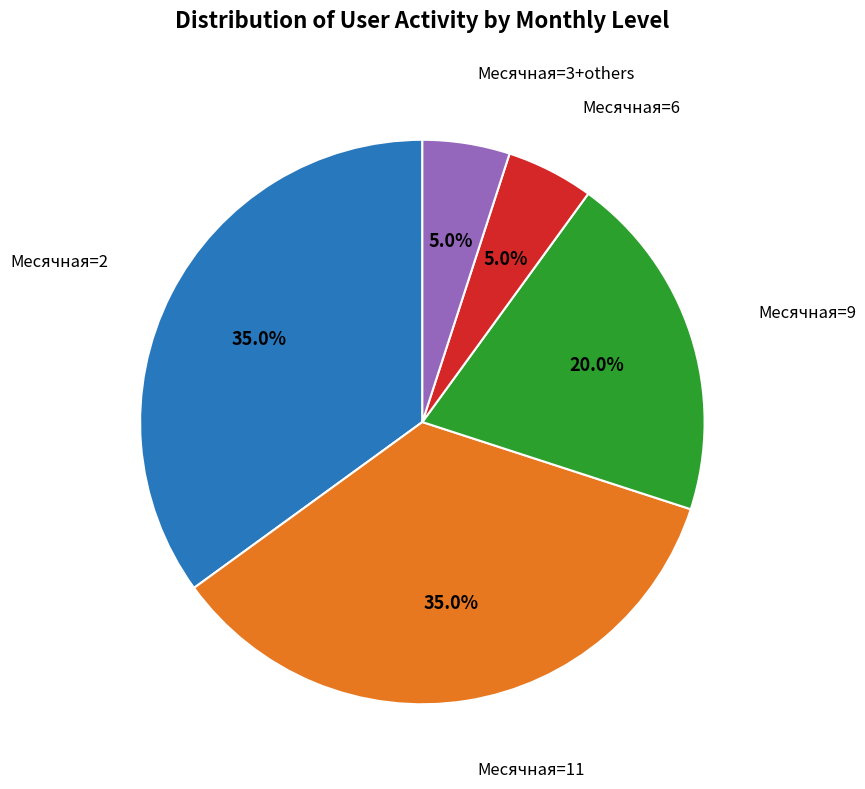

Count the number of slices in the pie.

5